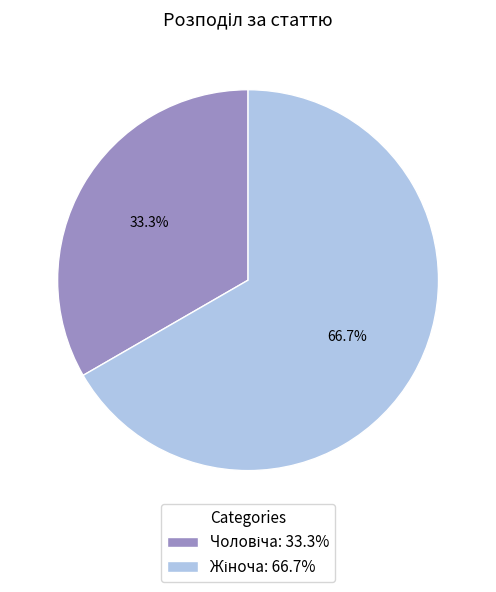

Is there any slice that represents more than half of the pie?

Yes